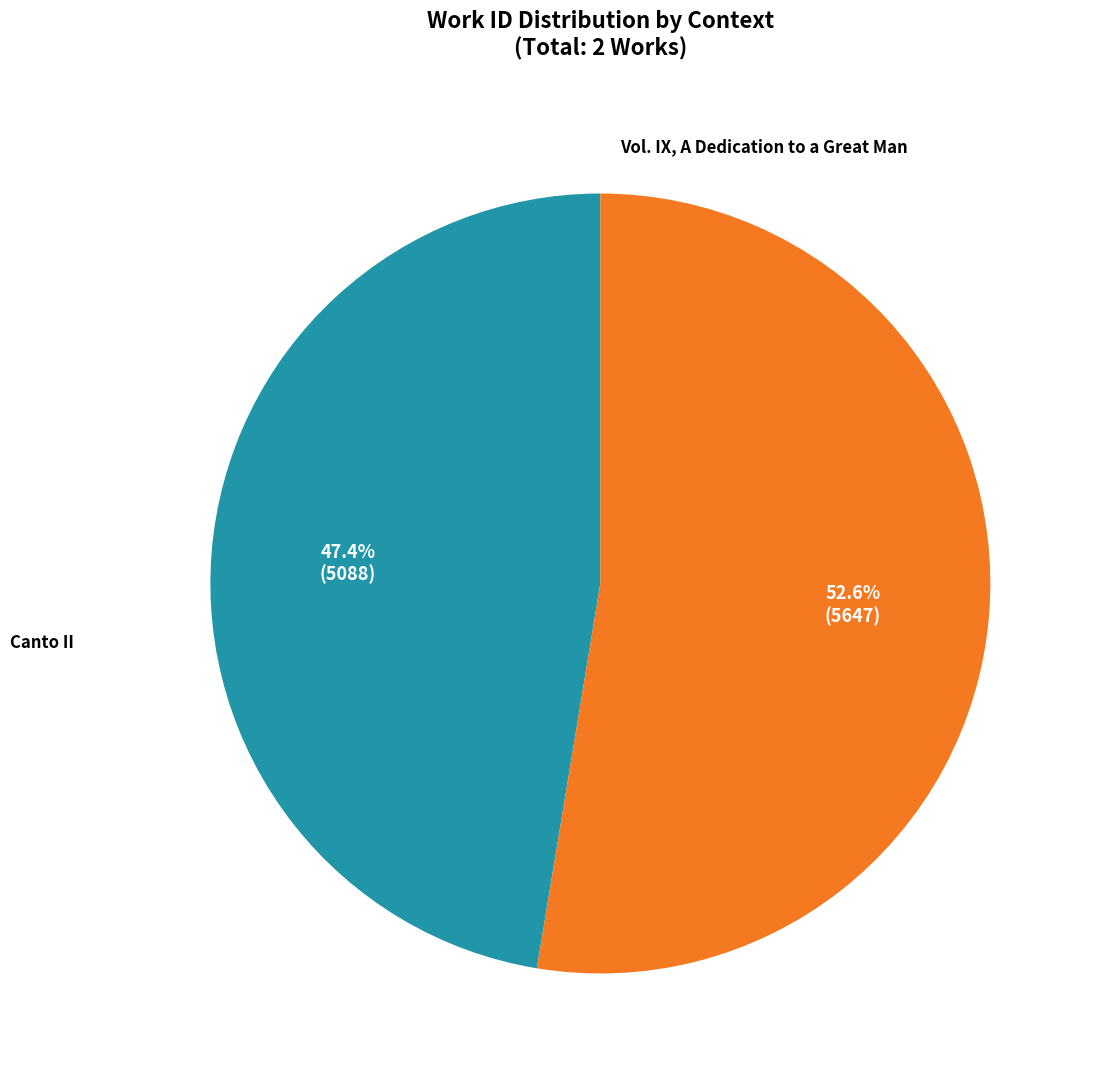

Does any single category account for the majority?

Yes